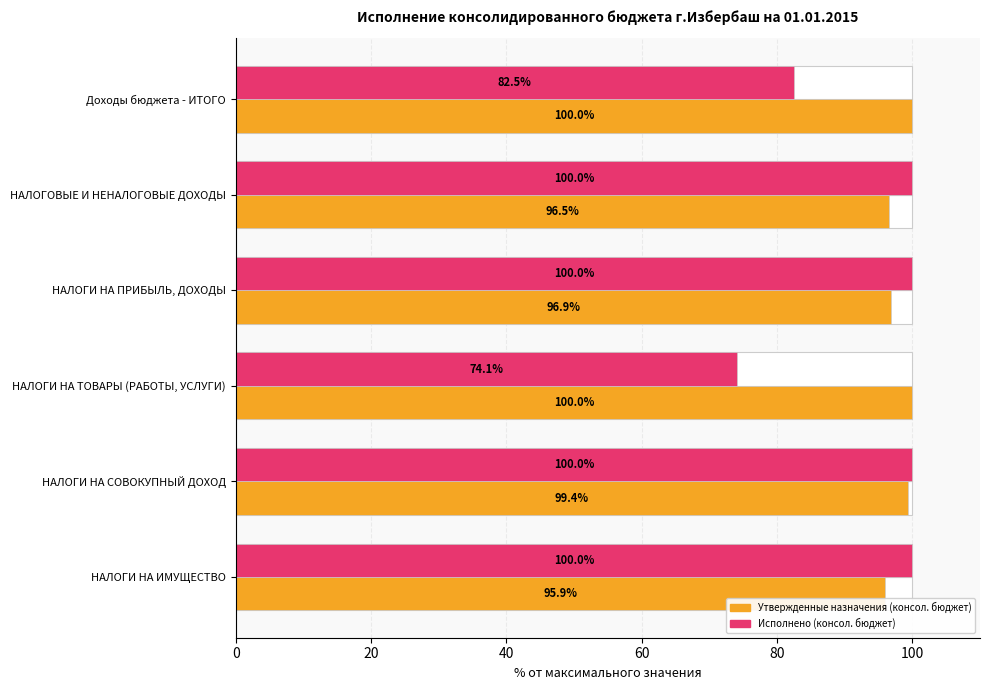

What is the sum of all Исполнено (консол. бюджет) values?

556.6